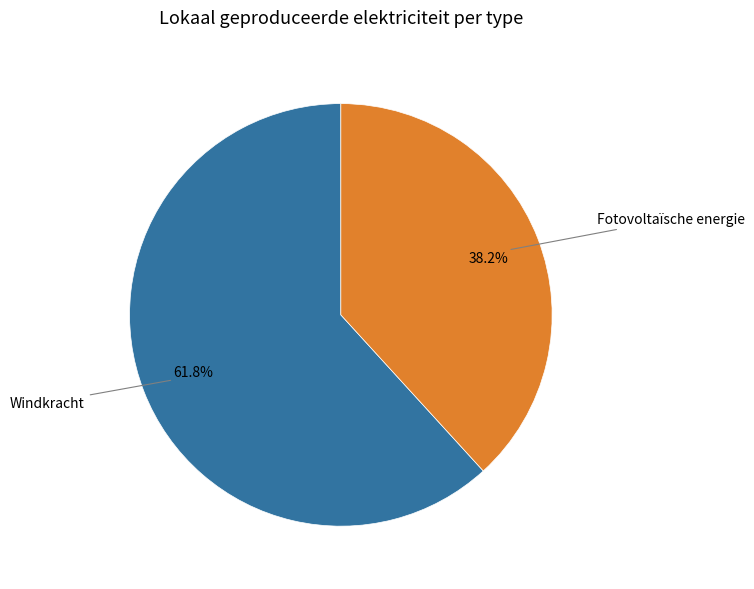

Count the number of slices in the pie.

2